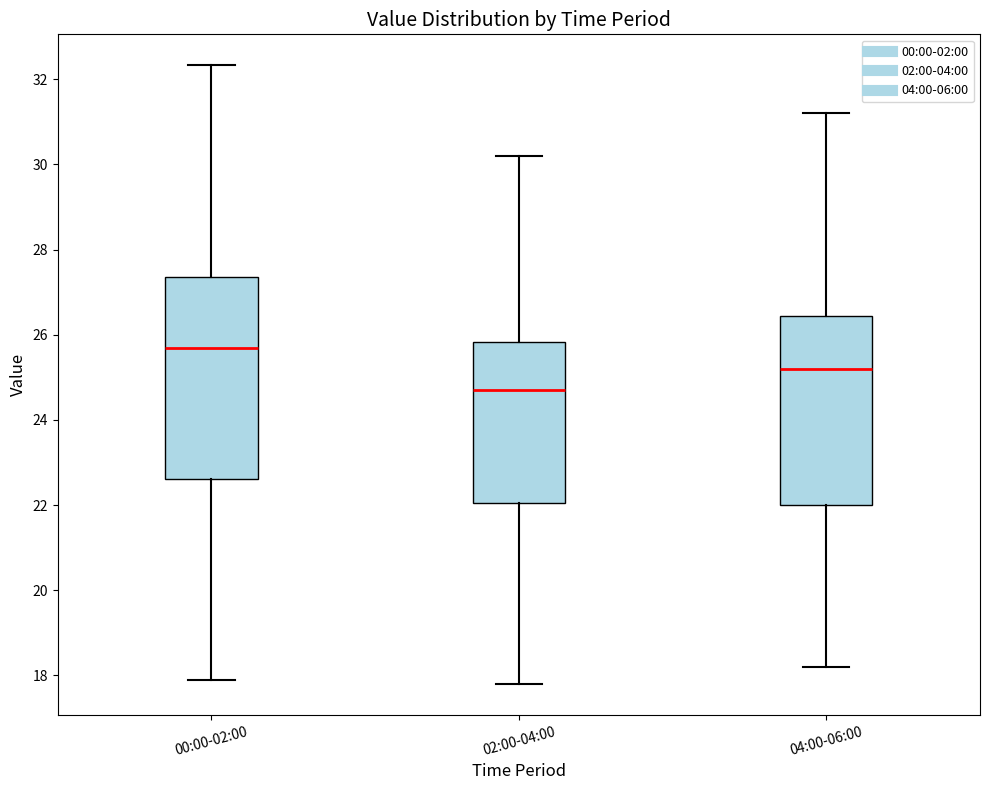

Which box is the tallest, from its lower edge to its upper edge?

00:00-02:00